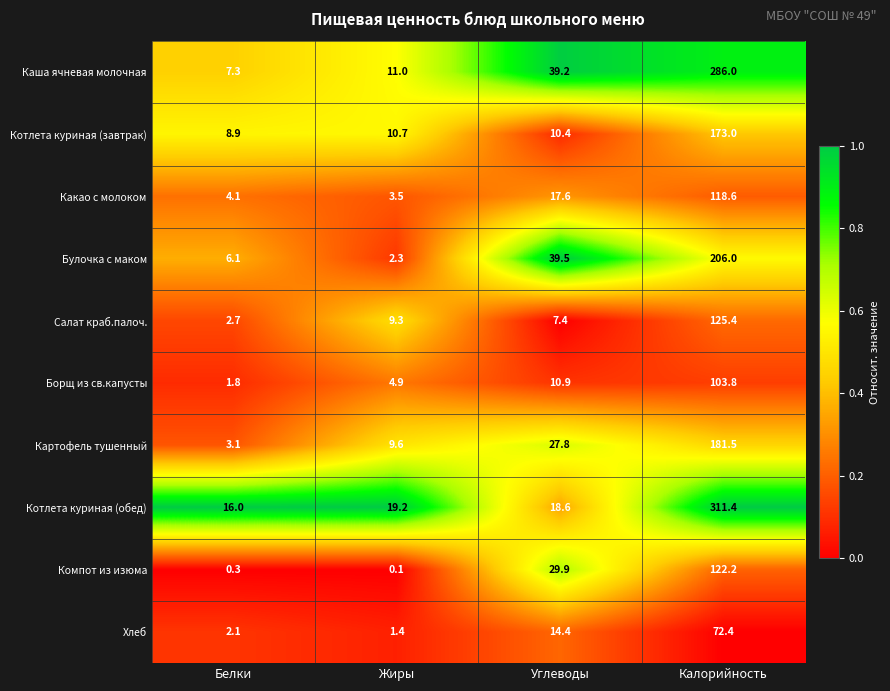

Is the value of Котлета куриная (завтрак) at Жиры greater than the value of Котлета куриная (обед) at Калорийность?

No